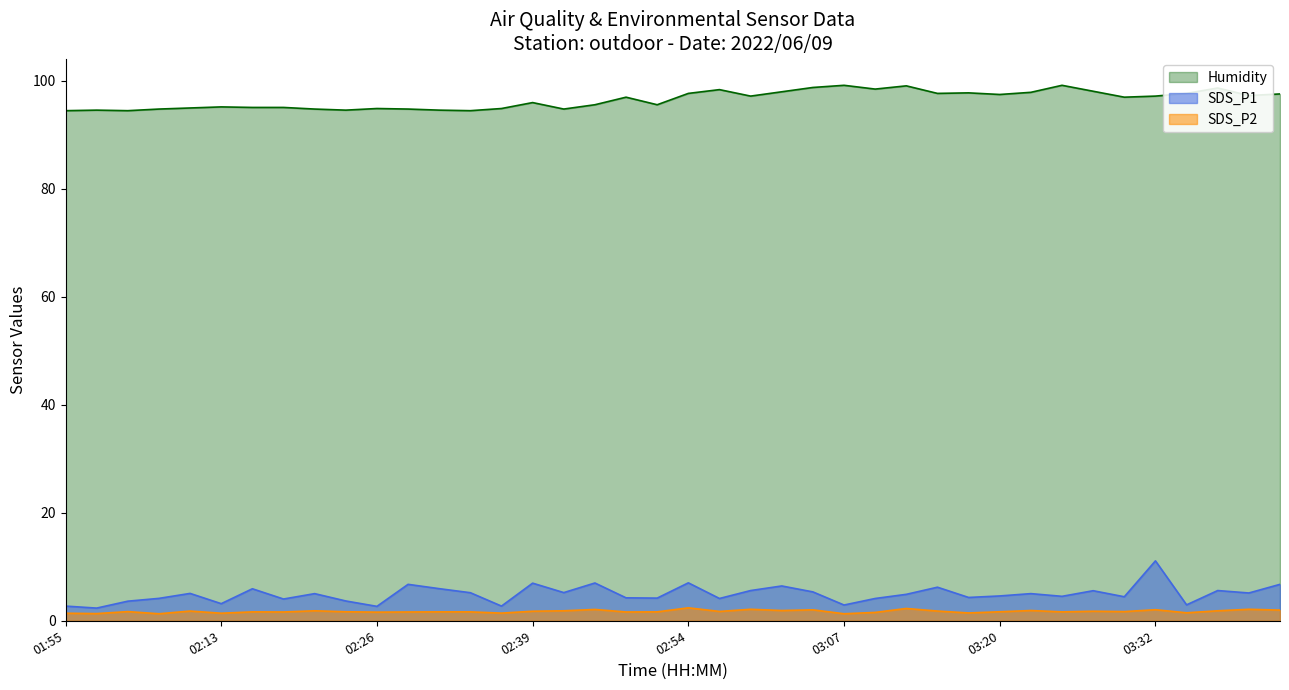

What is the difference between the second highest and second lowest values in the SDS_P2 series?

1.0